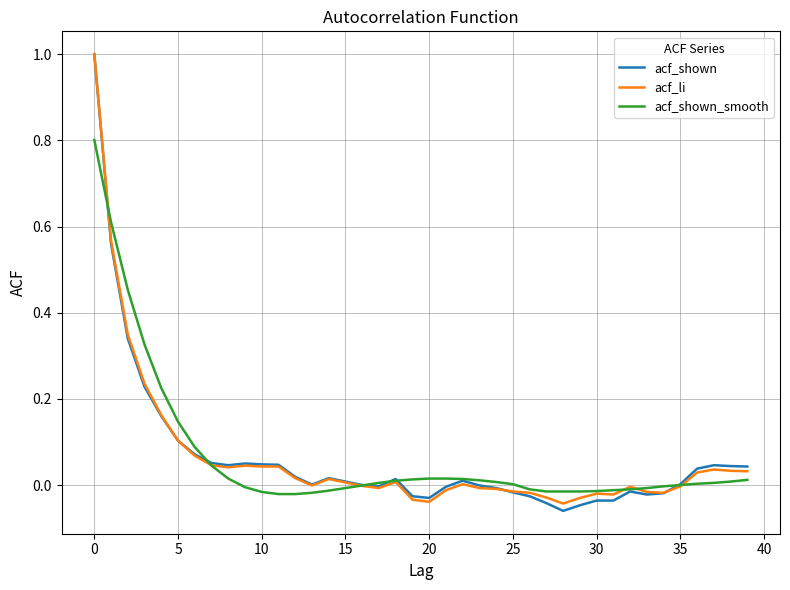

After their last crossing, which series has the higher values: acf_shown or acf_li?

acf_shown